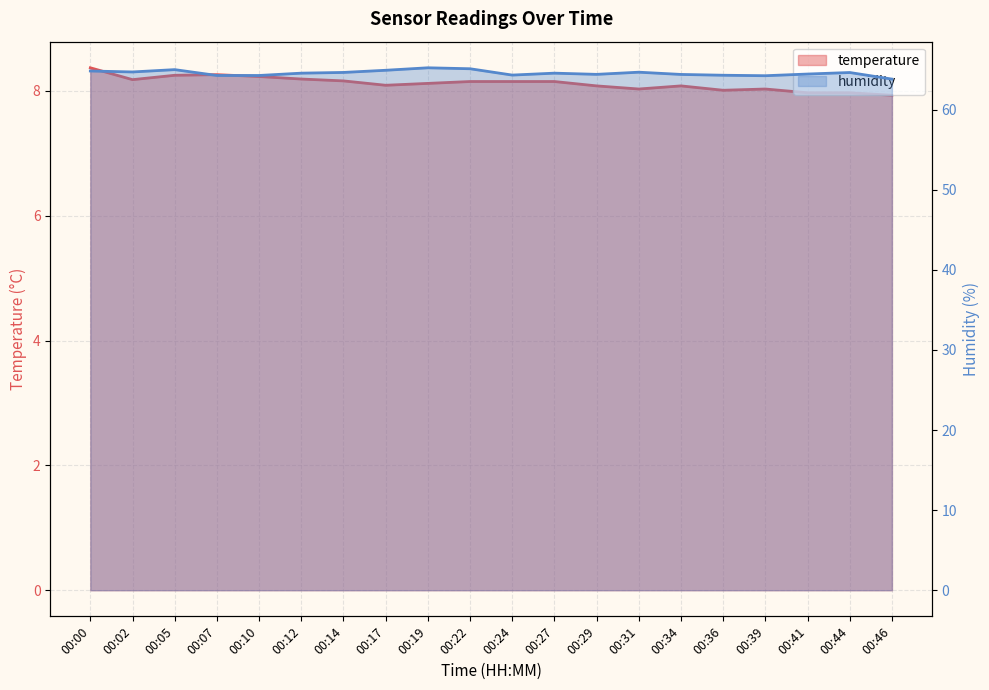

True or false: temperature and humidity intersect in this chart.

False